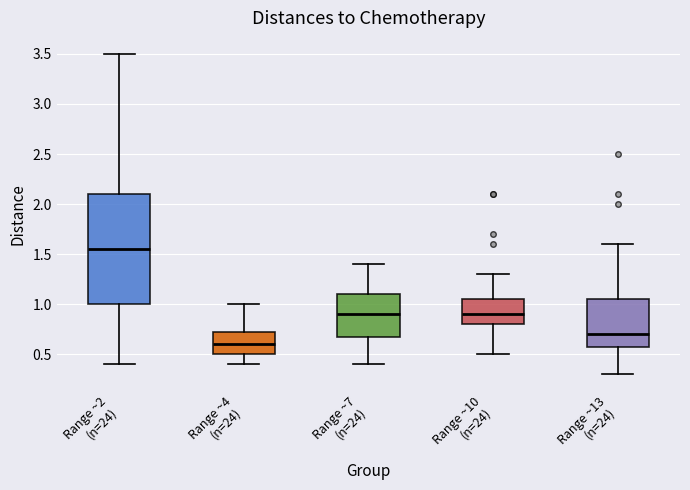

Where is the upper edge of the box for Range ~4 (n=24) on the y-axis? The values are not printed on the chart, so give them approximately, as read against the axis.

0.75